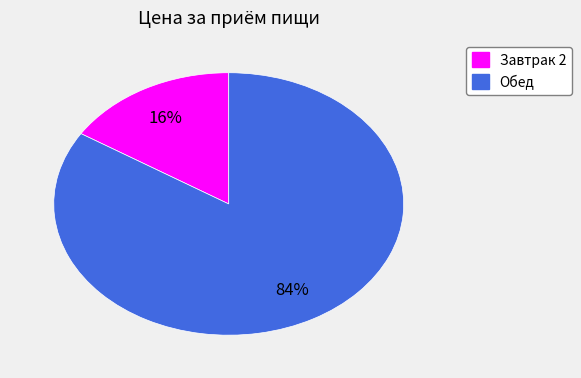

Which slice is the smallest?

Завтрак 2